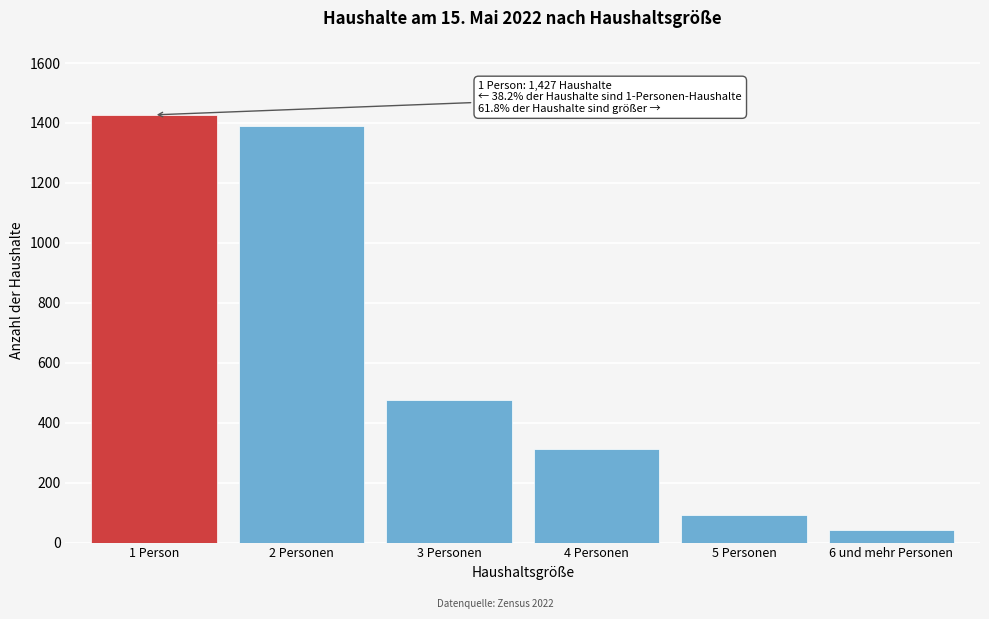

Reading left to right, list all the values displayed in this chart.

1 Person=1427	2 Personen=1390	3 Personen=475	4 Personen=312	5 Personen=91	6 und mehr Personen=41